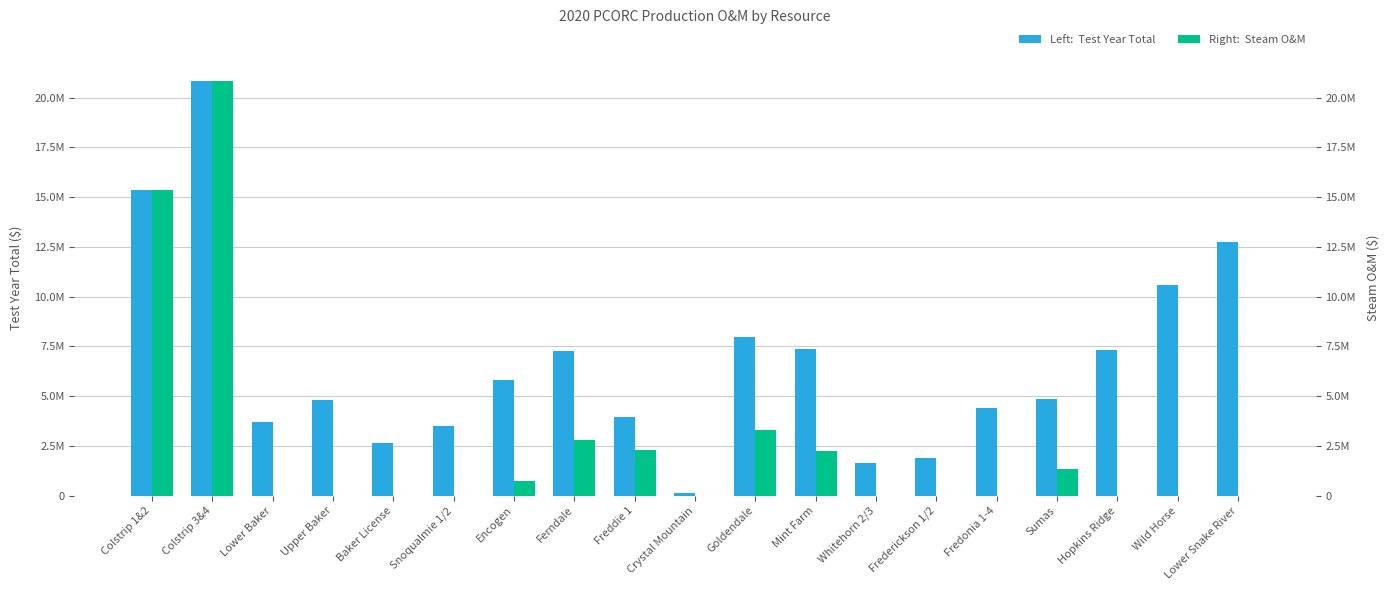

At how many categories does at least one series exceed 3862895?

13